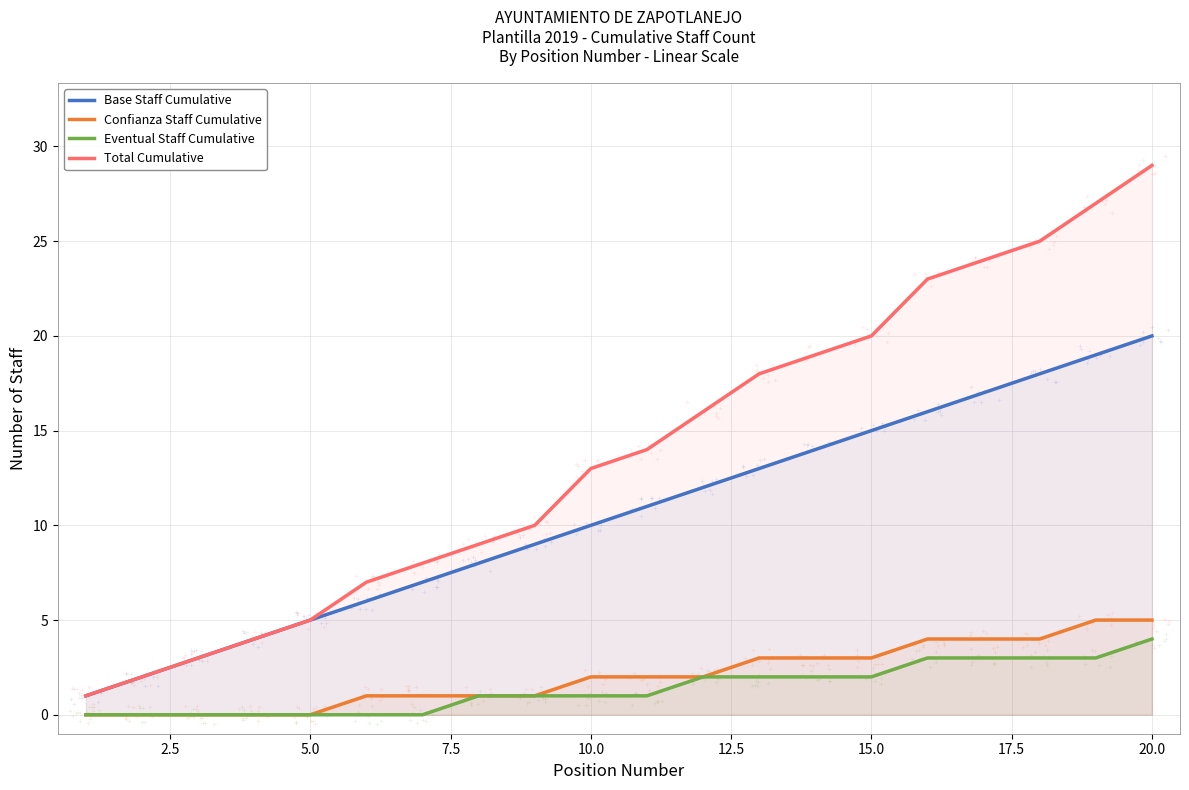

Which series contains the highest Y value?

Total Cumulative